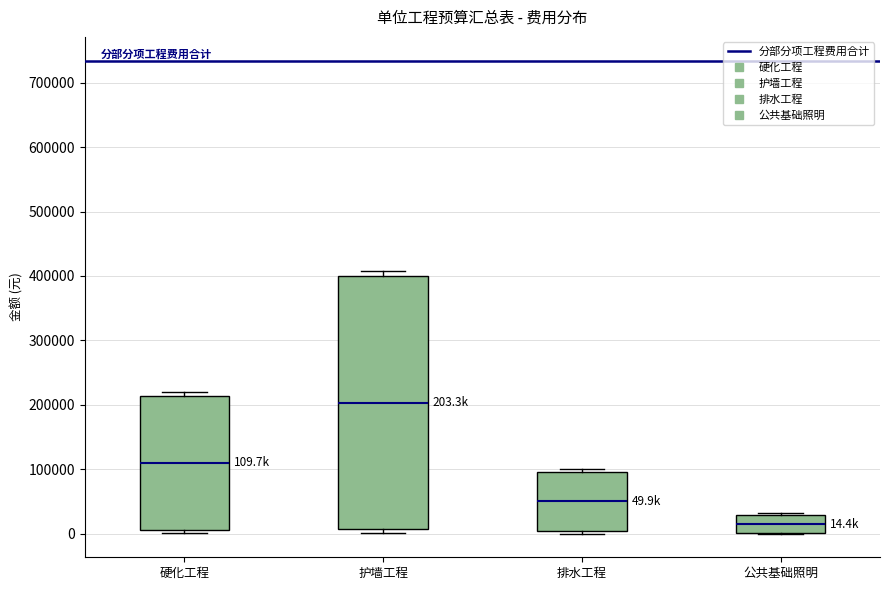

Which box's median line is the highest?

护墙工程